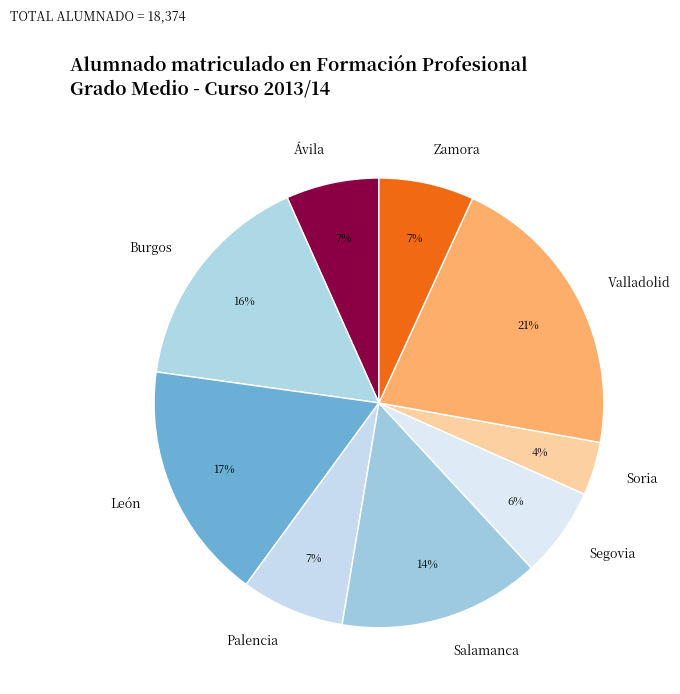

The Salamanca slice represents 21% of the pie. True or false?

False